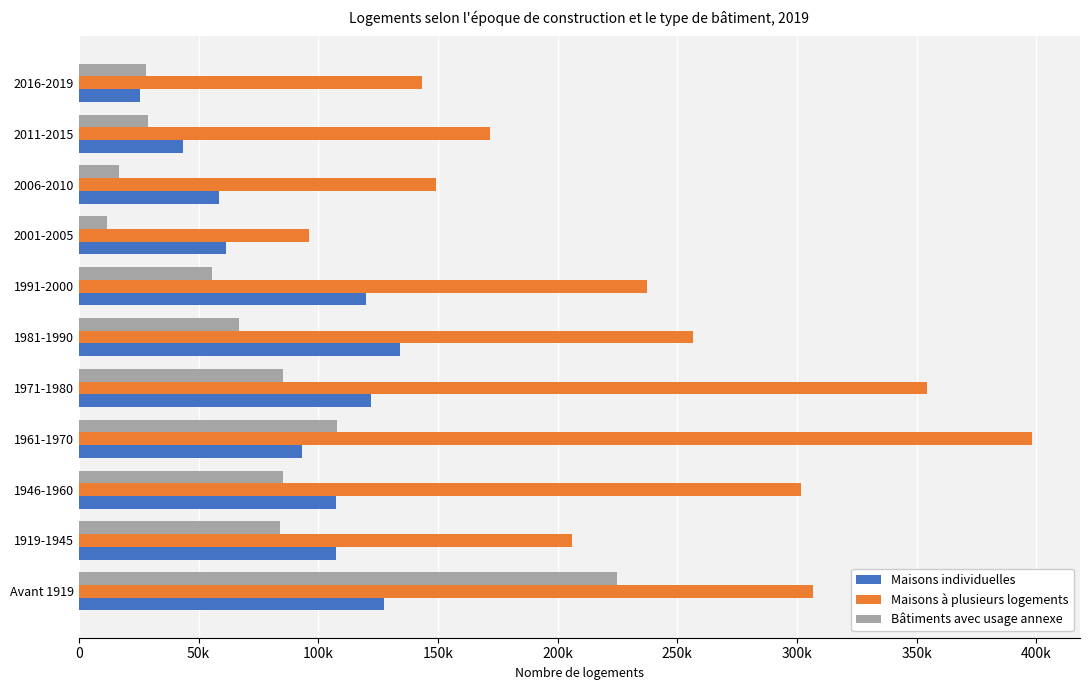

At how many categories does at least one series exceed 371422?

1